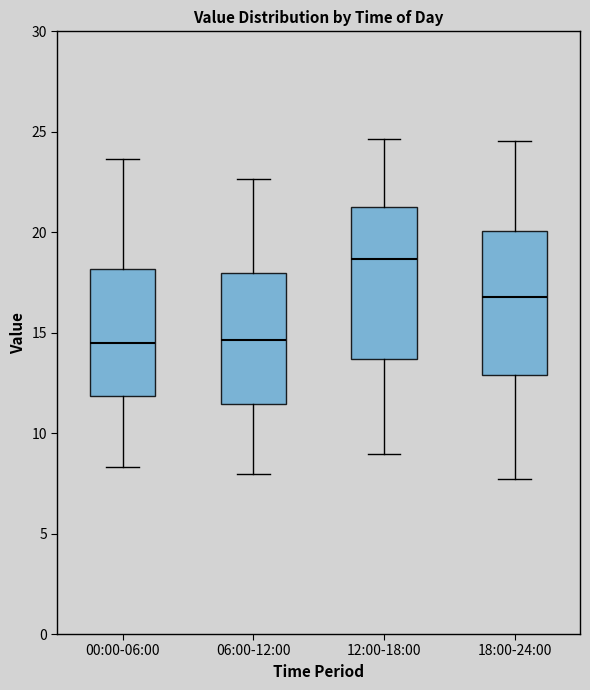

Reading left to right, read every box against the y-axis: the position of its median line, the range the box covers, and the ends of its whiskers. The values are not printed on the chart, so give them approximately, as read against the axis.

00:00-06:00: median 14.5, box 12.0 to 18.0, whiskers 8.5 to 23.5
06:00-12:00: median 14.5, box 11.5 to 18.0, whiskers 8.0 to 22.5
12:00-18:00: median 18.5, box 13.5 to 21.5, whiskers 9.0 to 24.5
18:00-24:00: median 17.0, box 13.0 to 20.0, whiskers 7.5 to 24.5